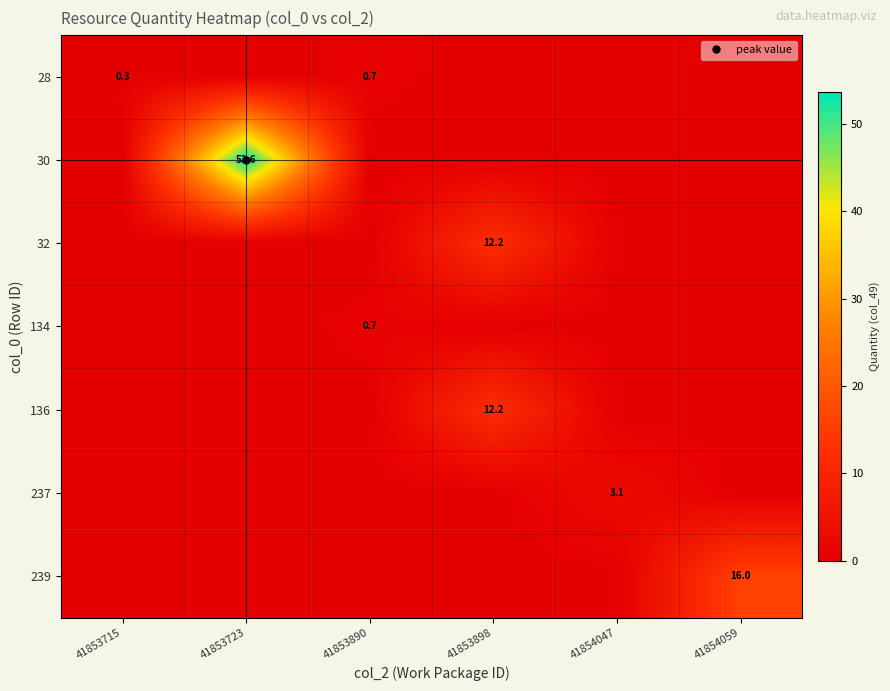

What is the greatest value displayed?

53.6